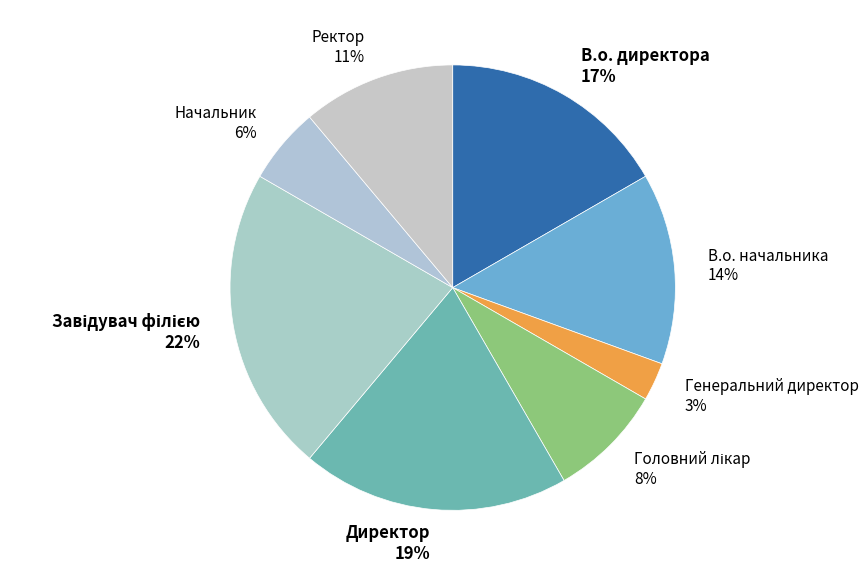

To the nearest percent, what is the average slice percentage?

12%